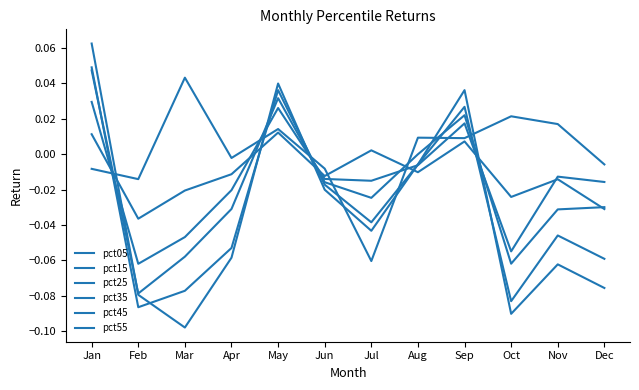

How many lines are shown in the chart?

6